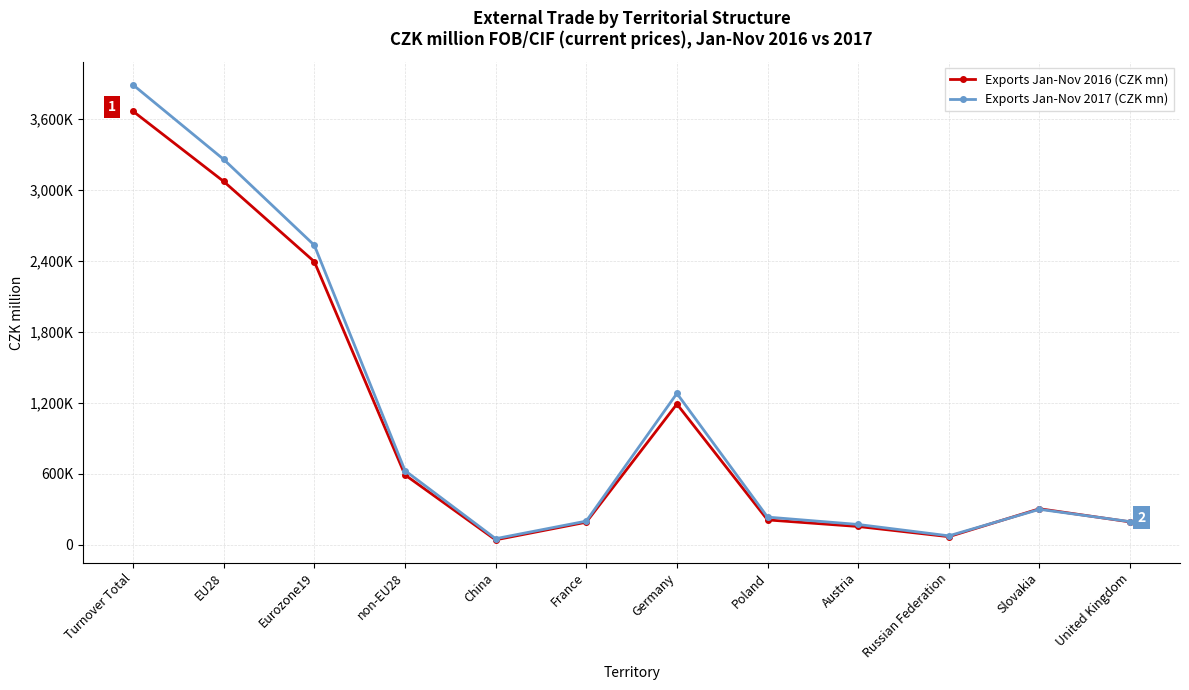

At how many categories does at least one series exceed 296418?

6